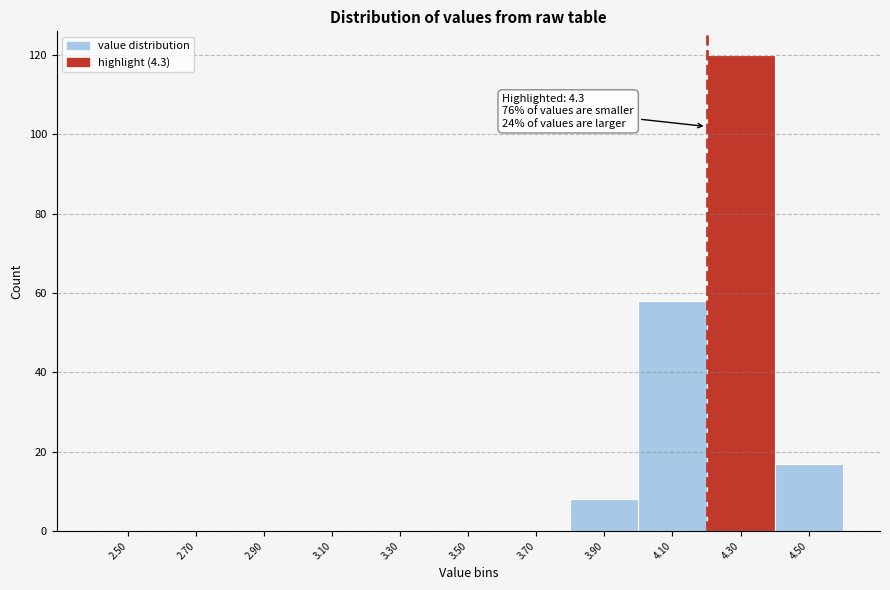

Reading left to right, list all the values displayed in this chart.

2.50=0	2.70=0	2.90=0	3.10=0	3.30=0	3.50=0	3.70=0	3.90=8	4.10=58	4.30=120	4.50=17